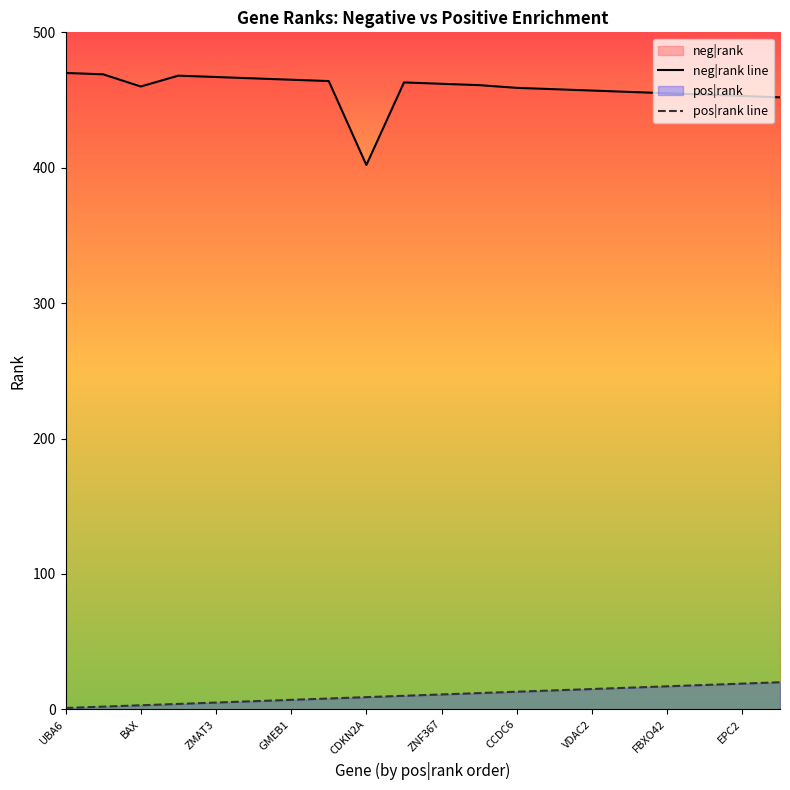

What is the spread (max minus min) of values at FBXO42?

438